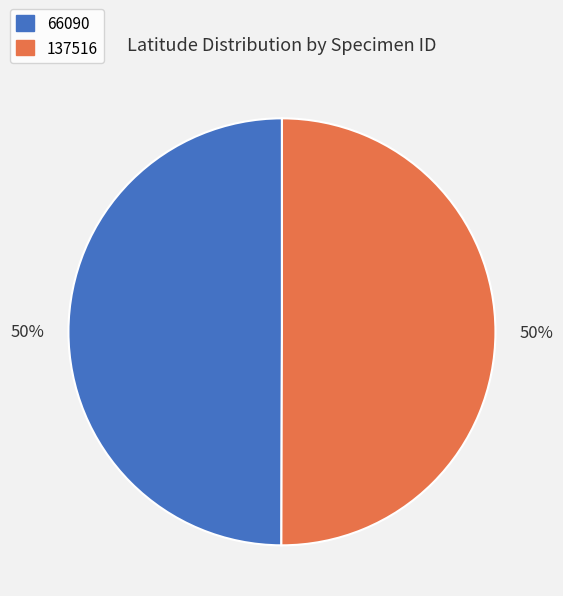

Is it true that 137516 is 50% of the pie?

True